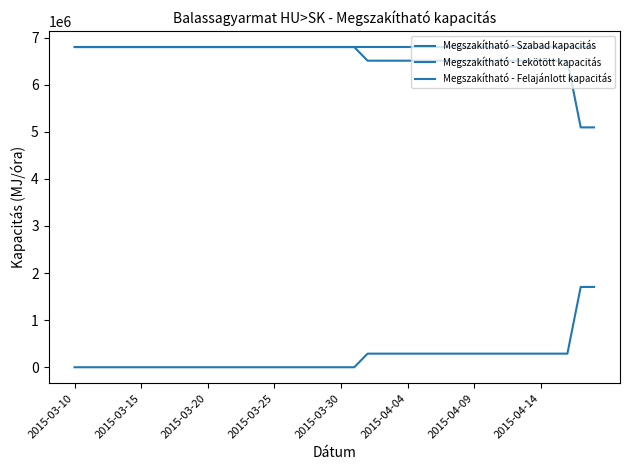

Is this an area chart (filled region under the line)?

No